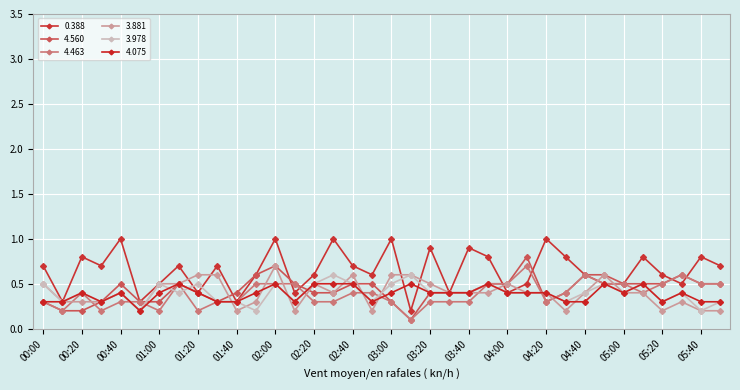

Which series has the widest spread of values?

0.388